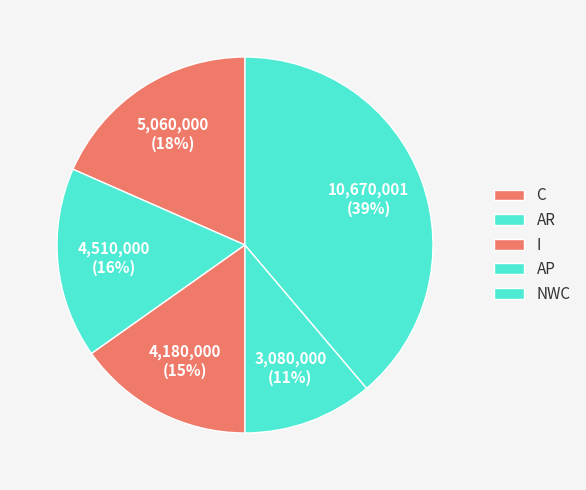

True or false: AR accounts for 29% of the total.

False